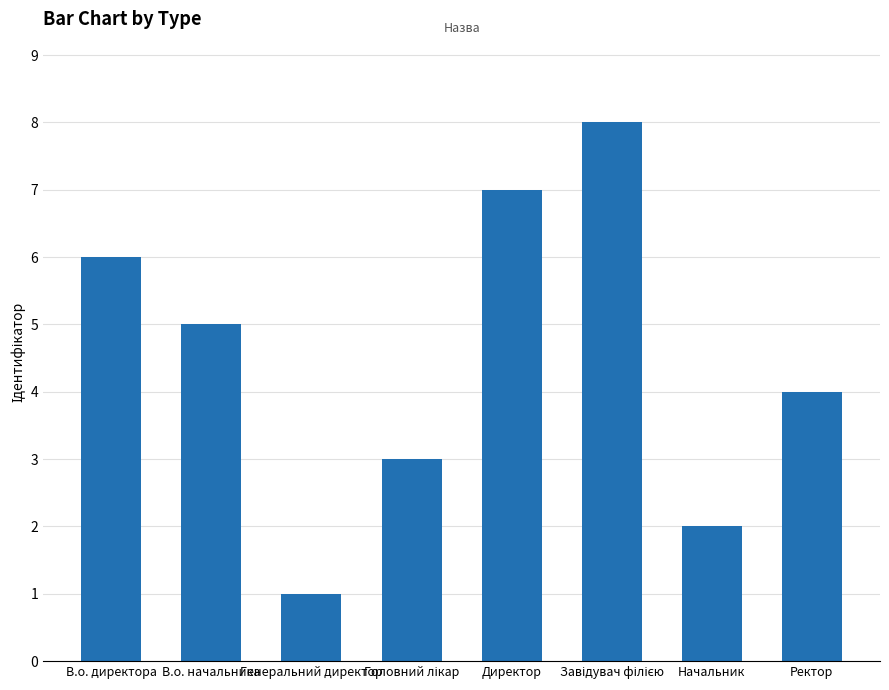

How many distinct data groups are displayed?

1